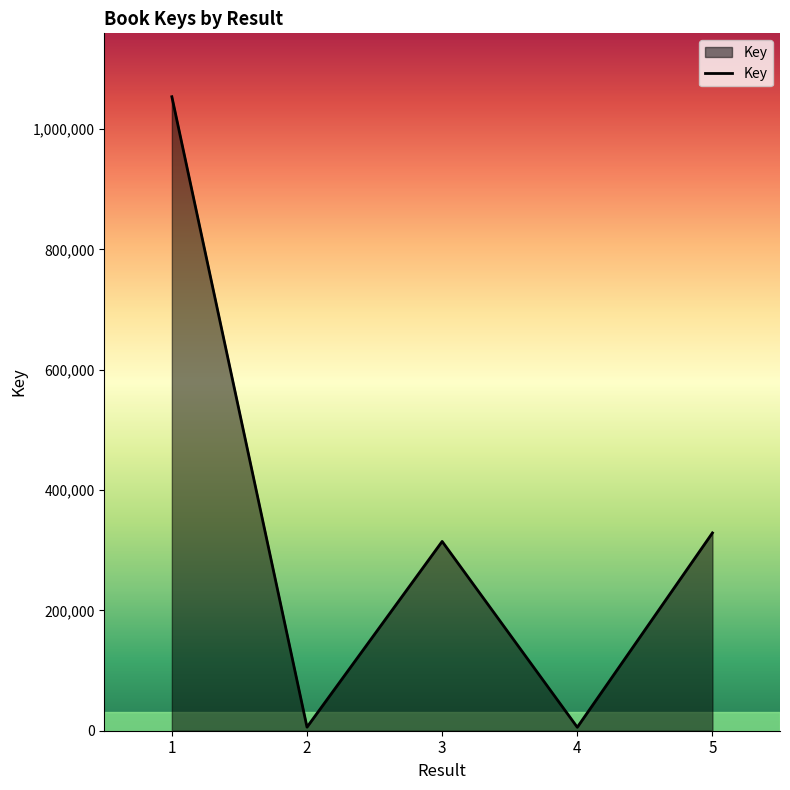

What is the minimum value shown in the chart?

5748